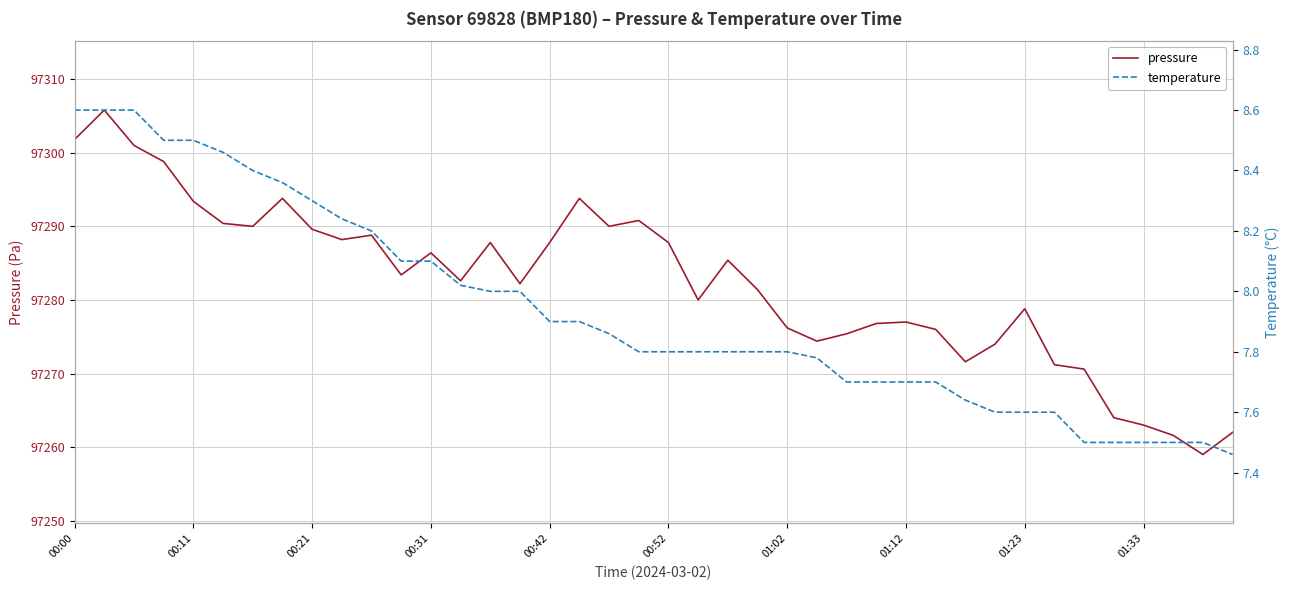

What is the minimum value for pressure?

97259.0